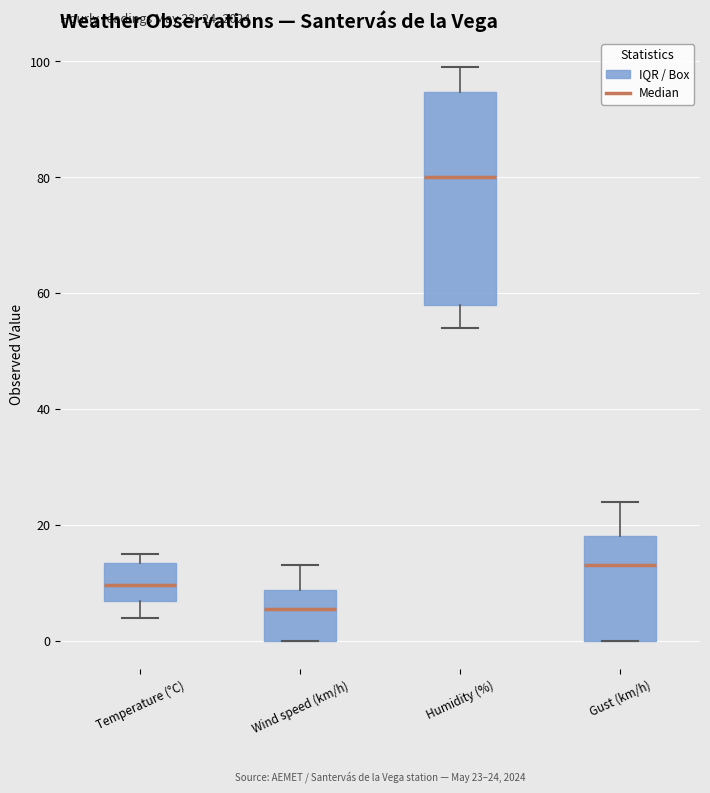

Which box is the tallest, from its lower edge to its upper edge?

Humidity (%)